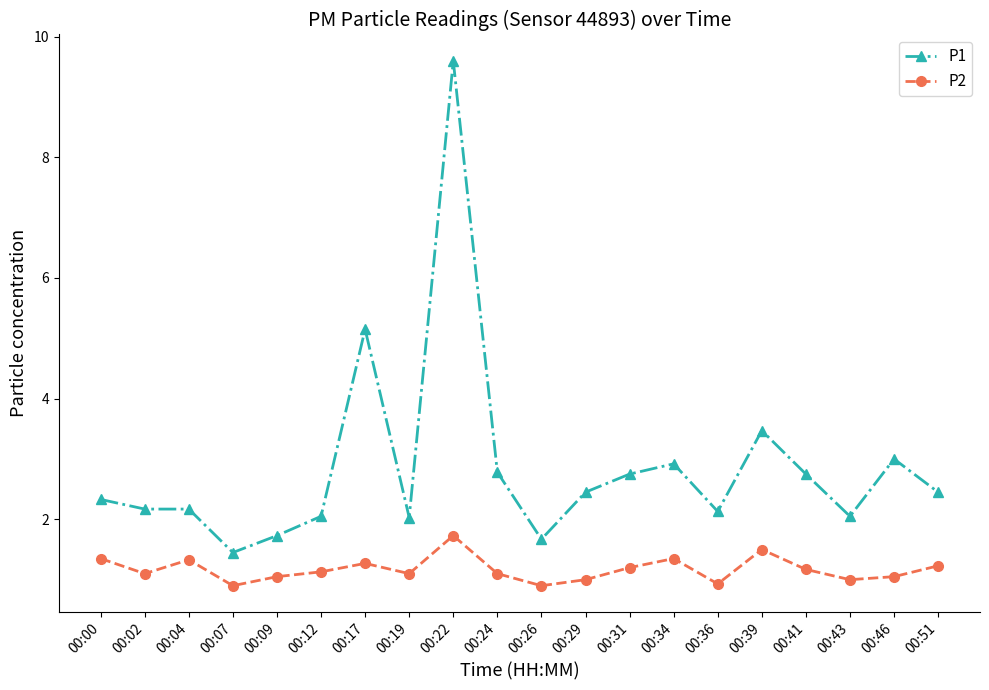

Where does the P2 series first go above 1?

00:00